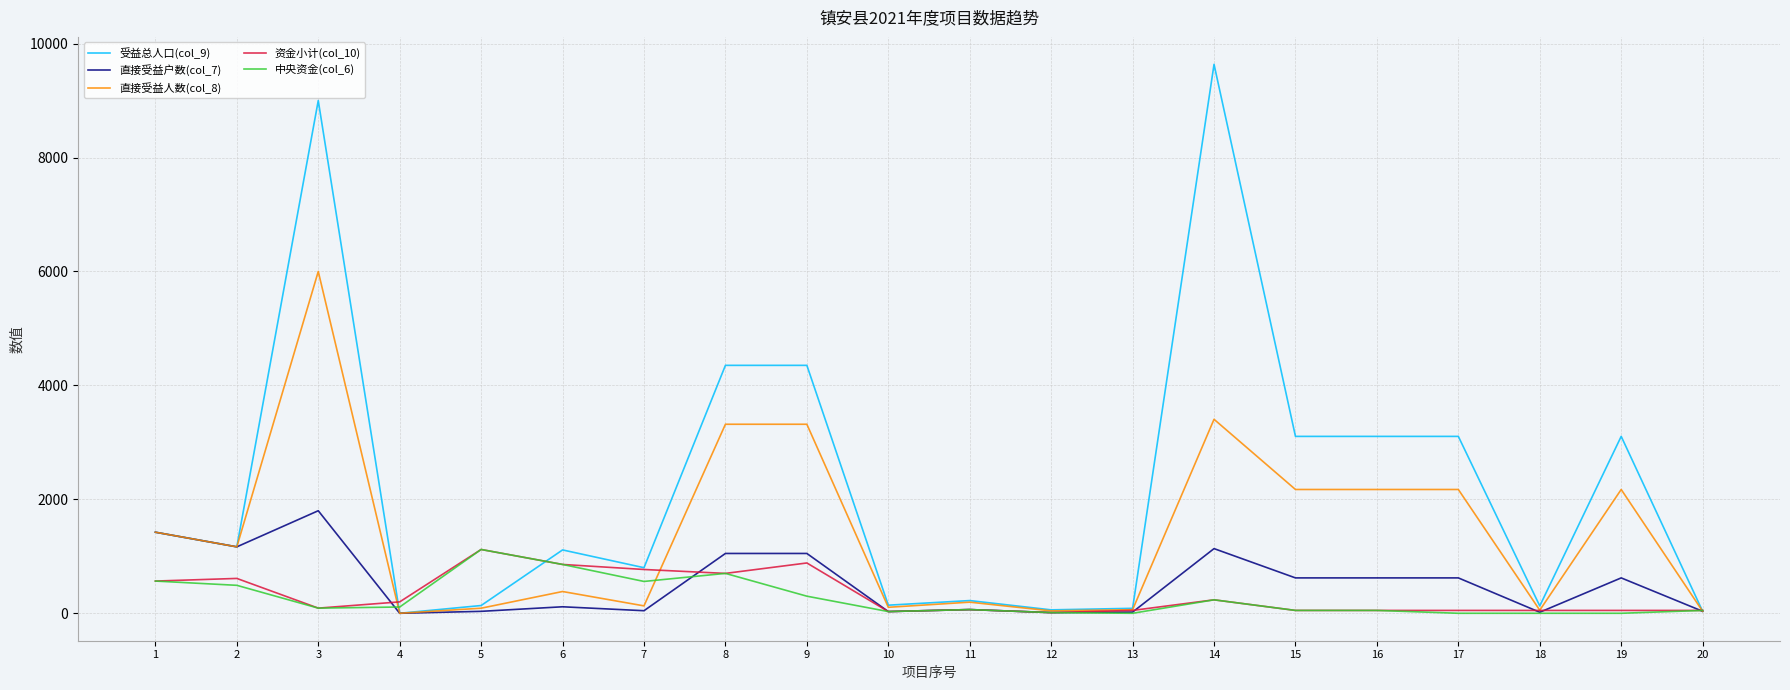

What is the difference between the highest and lowest values at 8?

3652.0